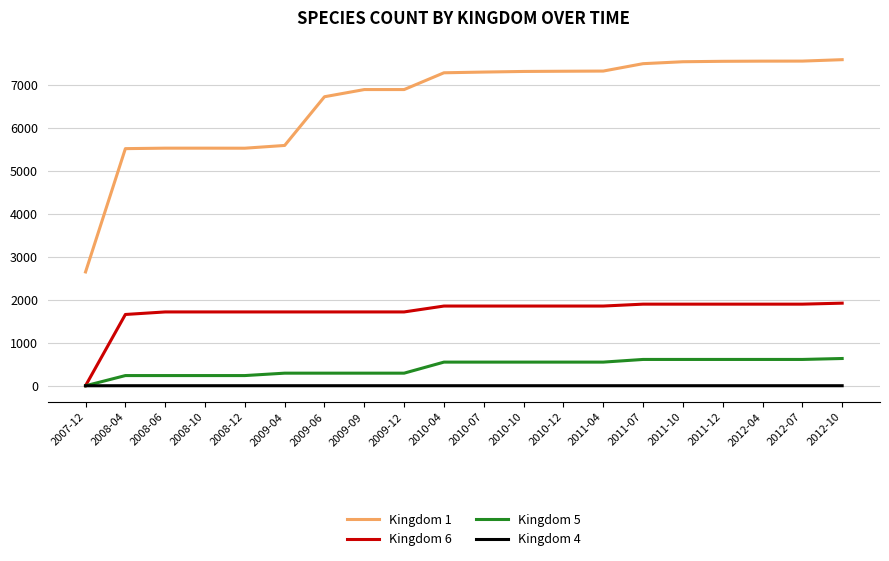

What position from the right is 2009-04?

15